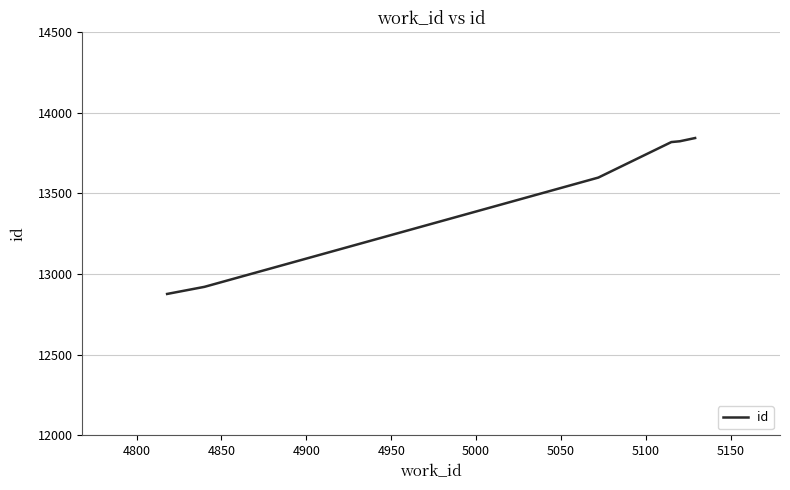

What is the maximum value shown in the chart?

13842